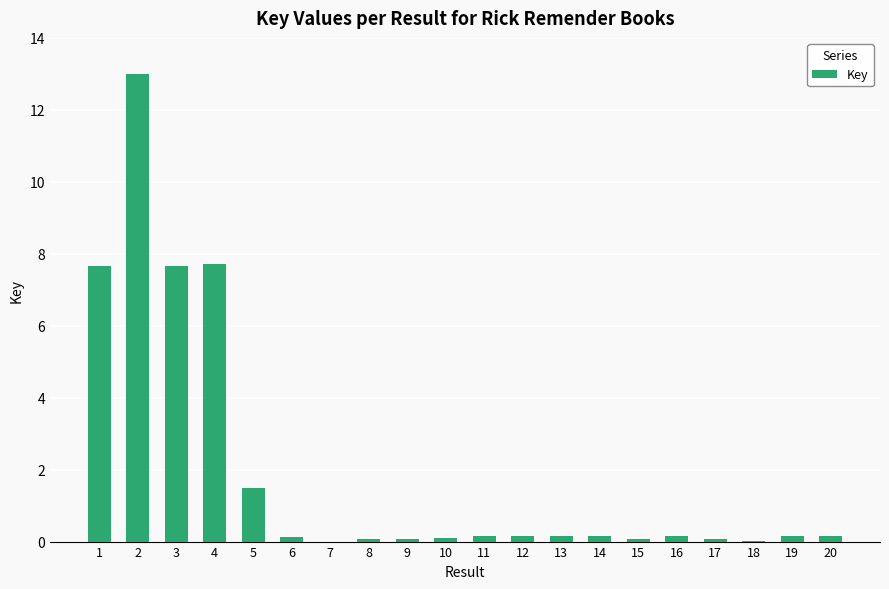

Read the value at 3.

7.7